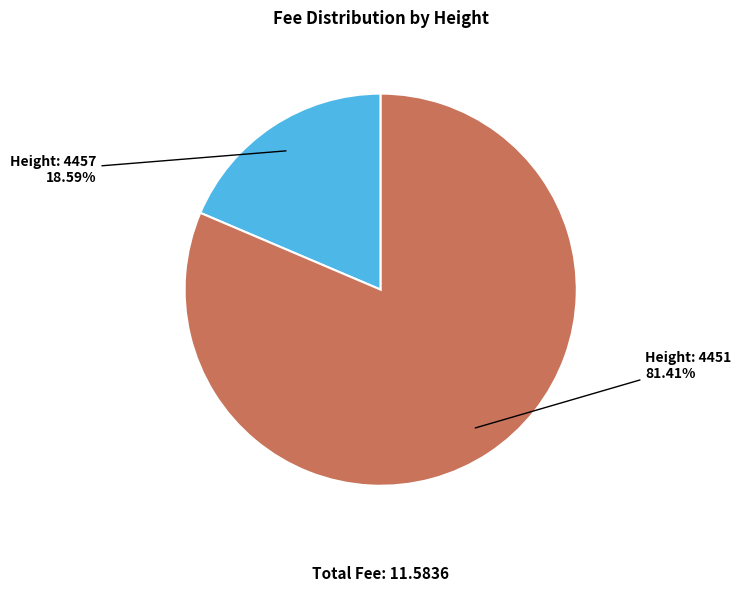

Is there a majority slice in this chart?

Yes